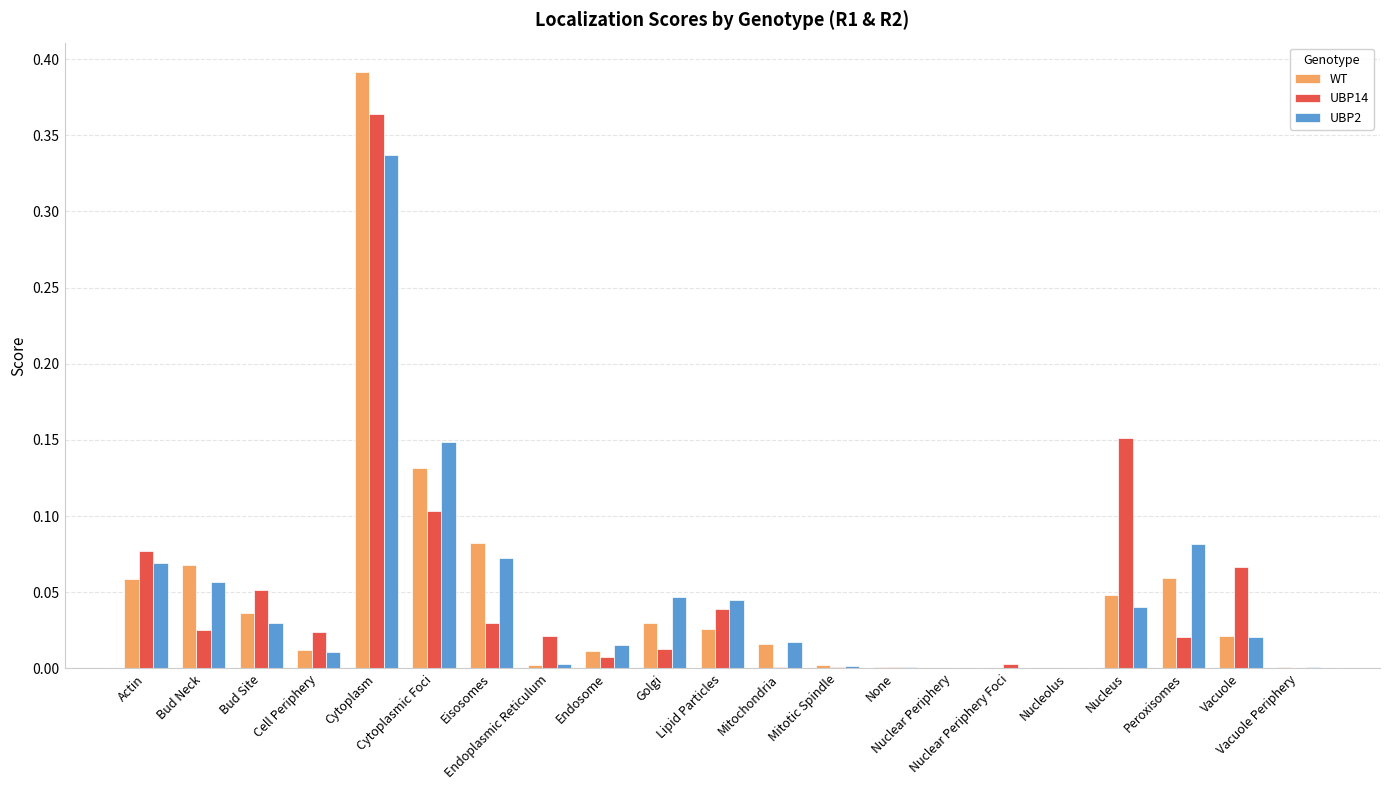

List the series in order of their peak value, lowest first.

UBP2, UBP14, WT